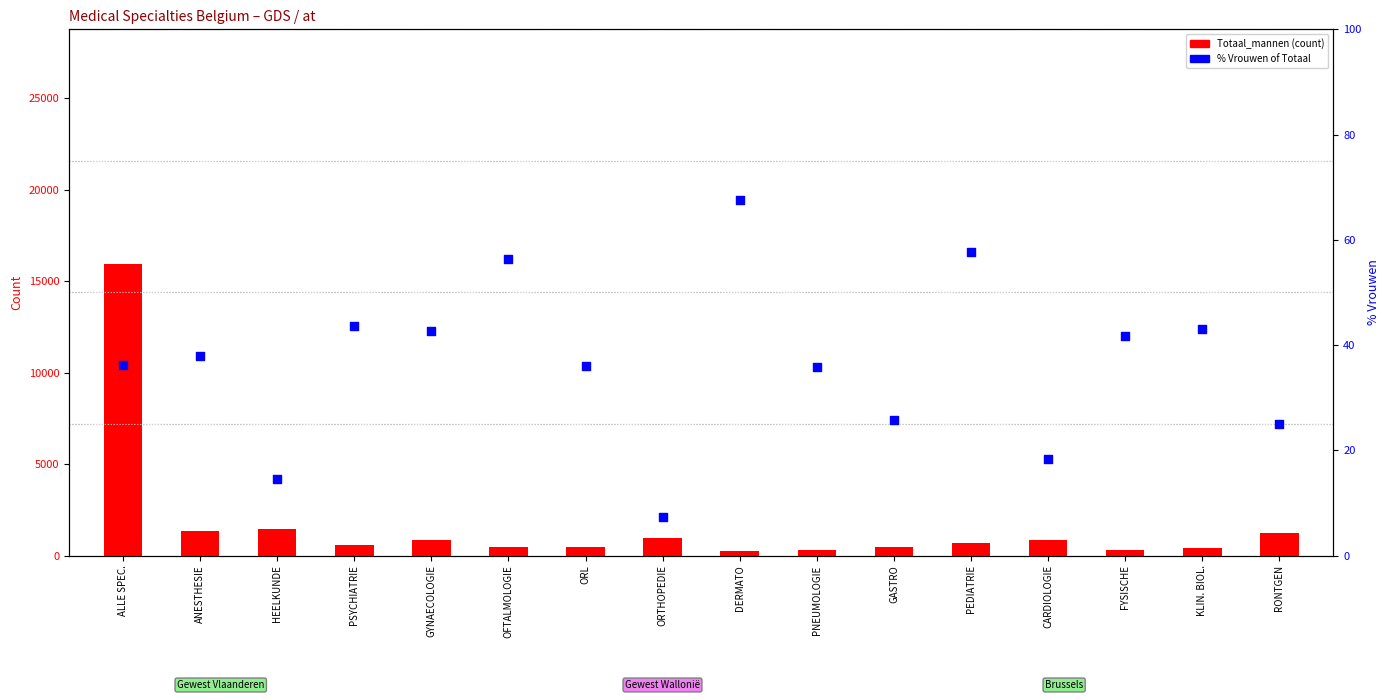

Which series reaches the minimum Y coordinate?

% Vrouwen